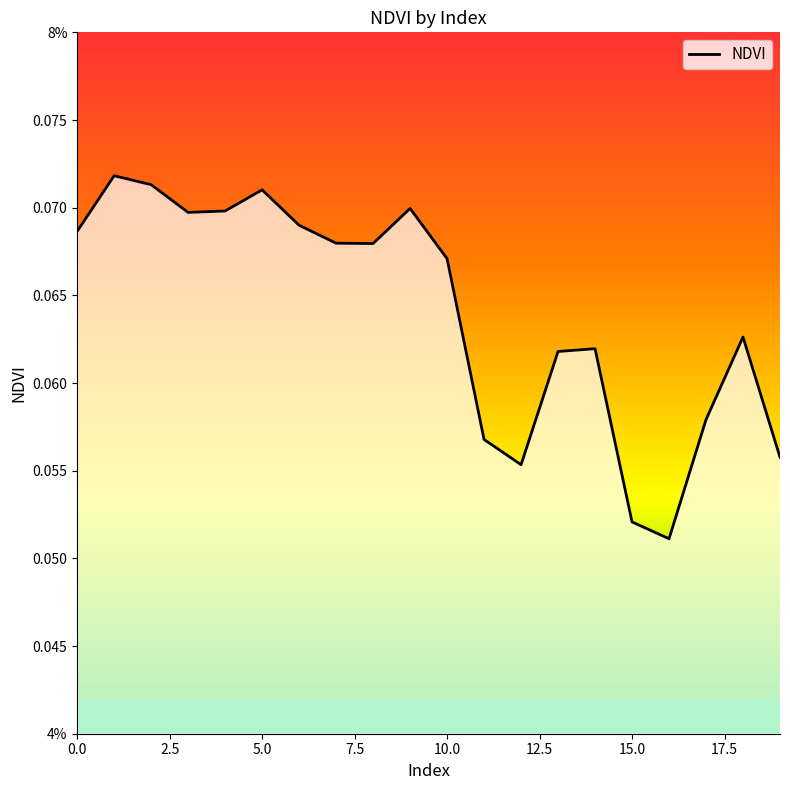

Does the chart have visible grid lines?

No